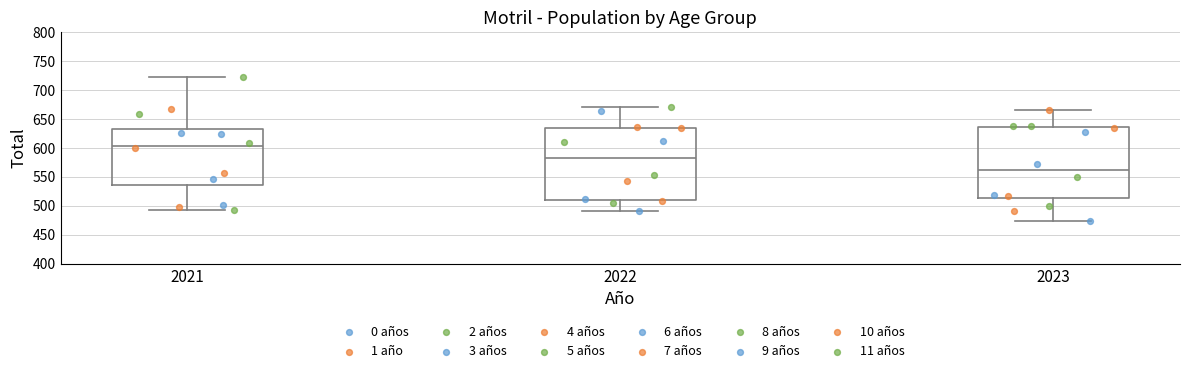

Reading left to right, read every box against the y-axis: the position of its median line, the range the box covers, and the ends of its whiskers. The values are not printed on the chart, so give them approximately, as read against the axis.

2021: median 605, box 535 to 635, whiskers 495 to 720
2022: median 580, box 510 to 635, whiskers 490 to 670
2023: median 560, box 515 to 635, whiskers 475 to 665